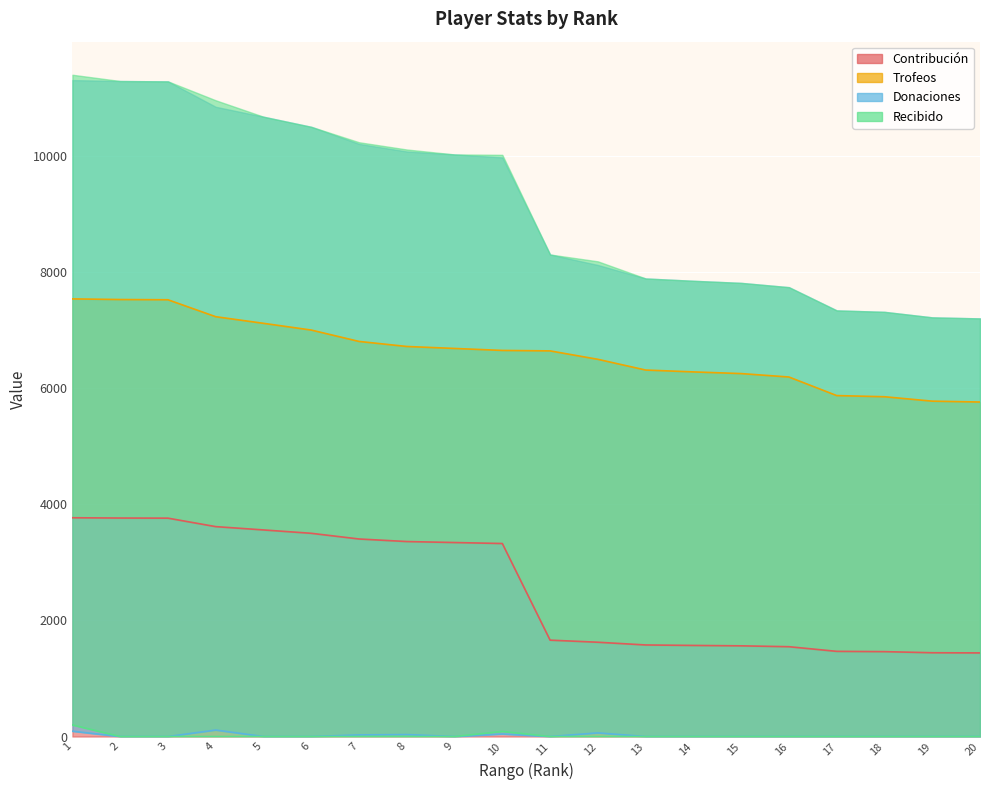

In Donaciones, how many points are lower than both neighbors (excluding endpoints)?

2